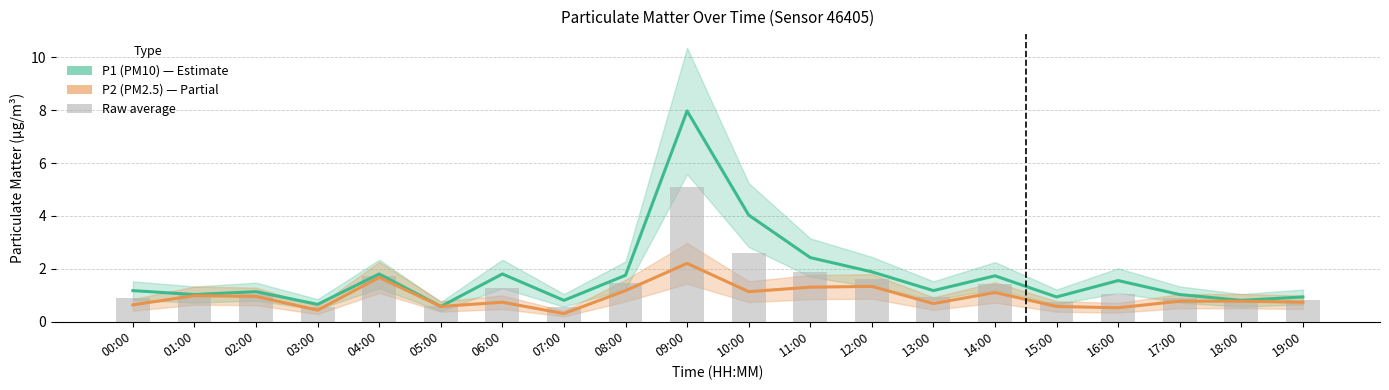

What is the total value across all series at 10:00?

7.7